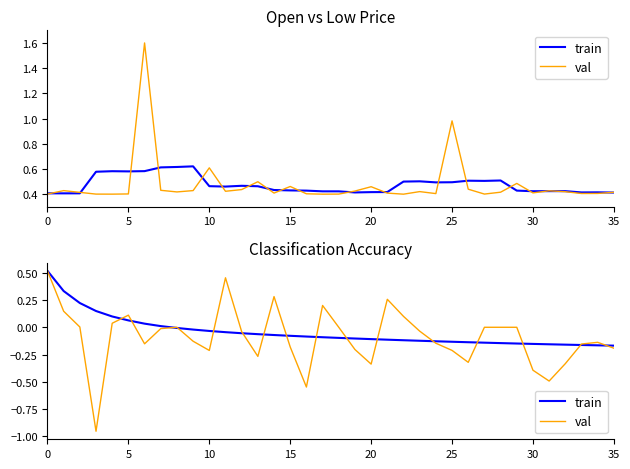

Between 30 and 17, which series saw the biggest shift?

val